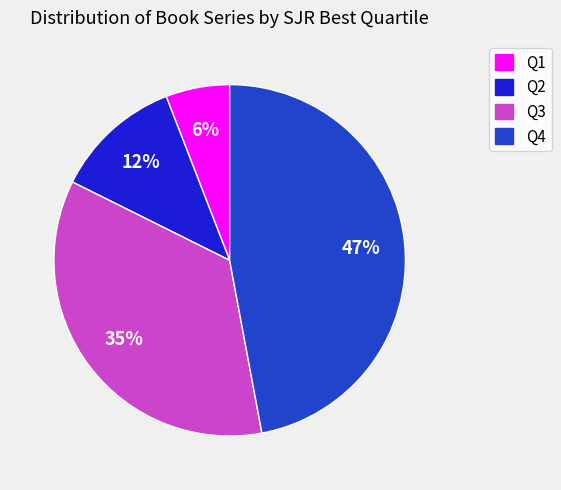

Combined, do Q3 and Q1 account for over 50%?

No